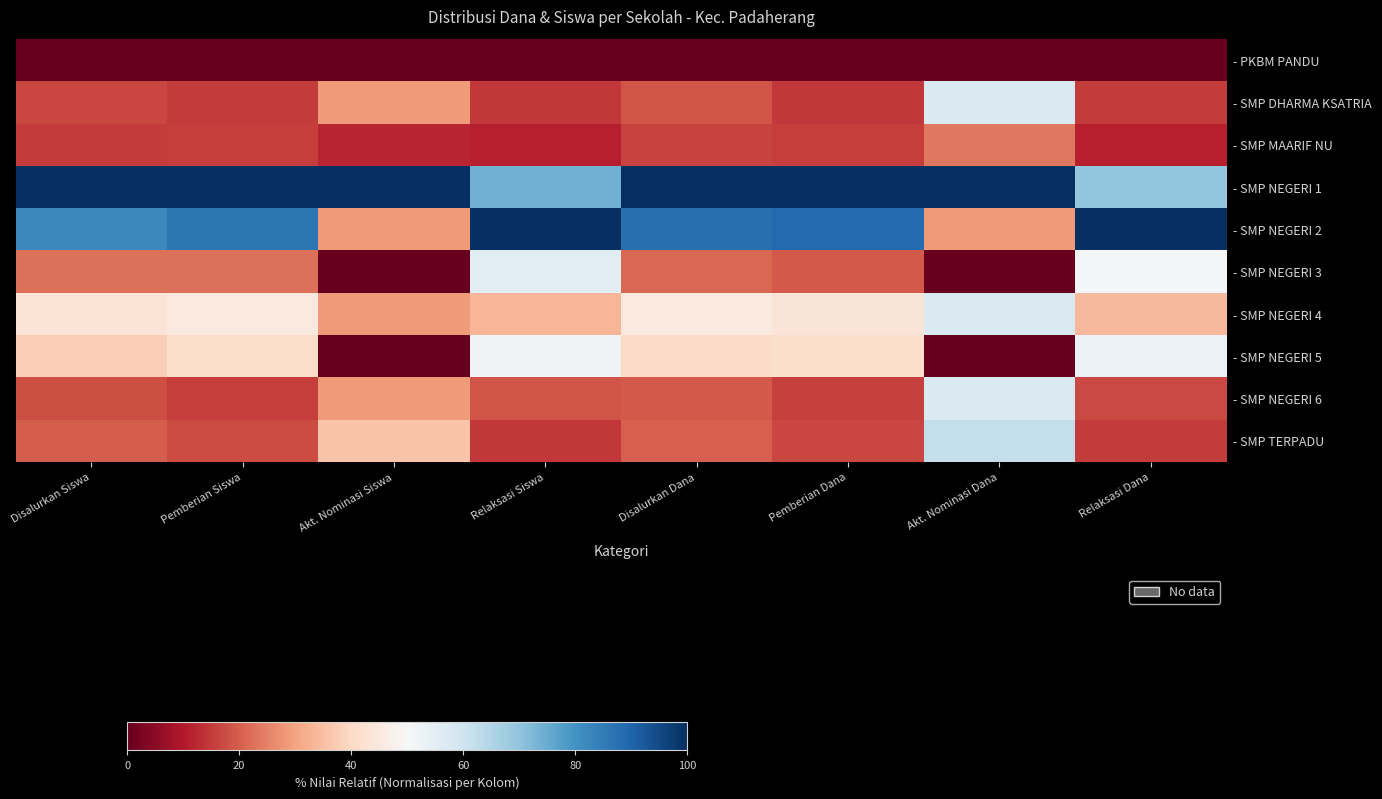

At which category is the sum across all series the highest?

Akt. Nominasi Dana